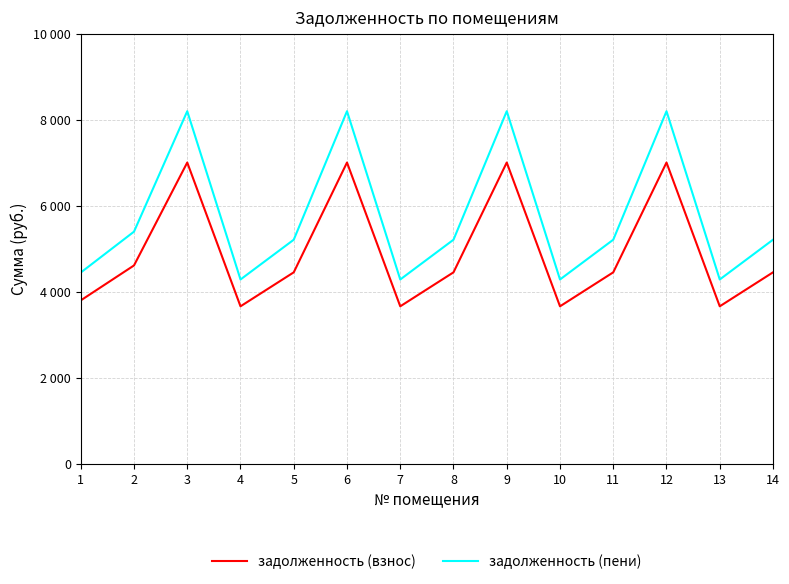

What are all the series names shown in the legend?

задолженность (взнос), задолженность (пени)